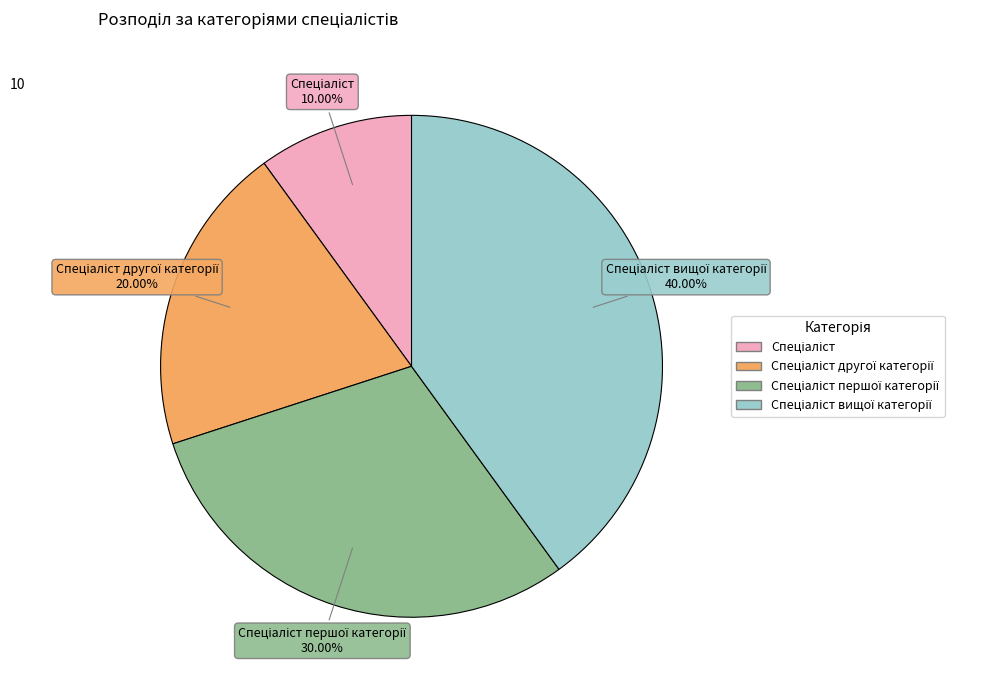

Does any single category account for the majority?

No